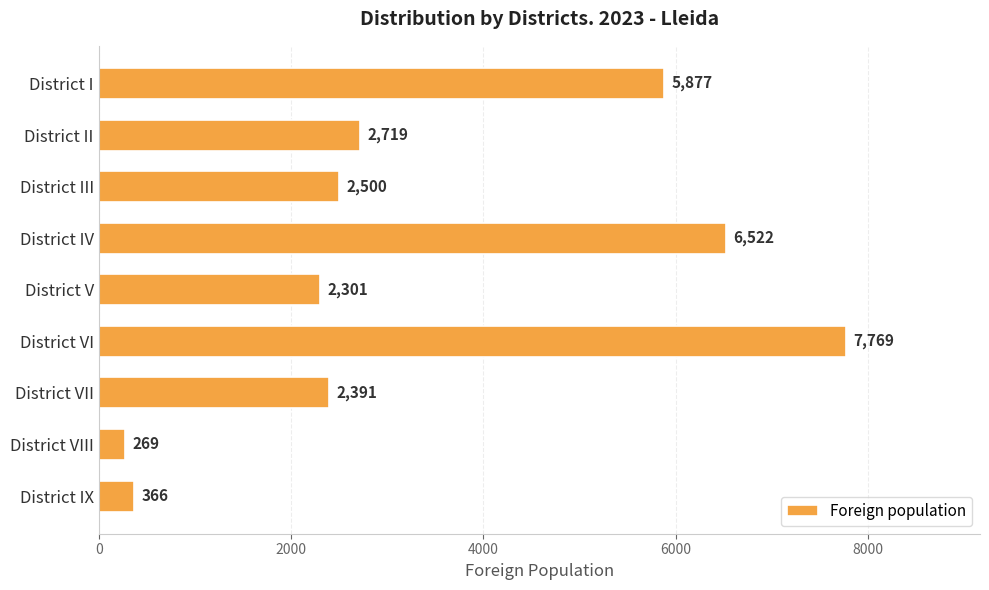

What is the difference between the maximum and second lowest values?

7403